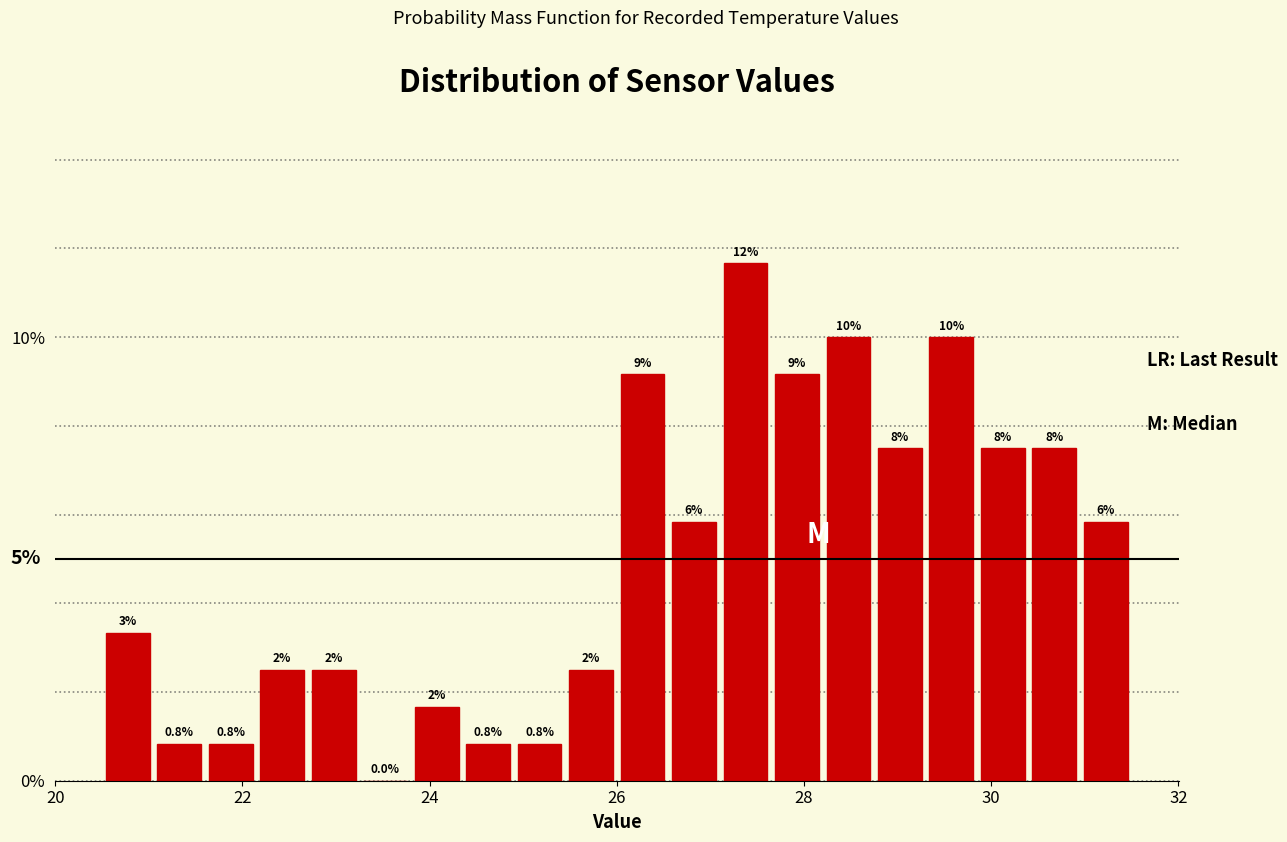

Around what value on the x-axis is the tallest bar? Give the approximate position of its centre, as read against the axis.

27.4